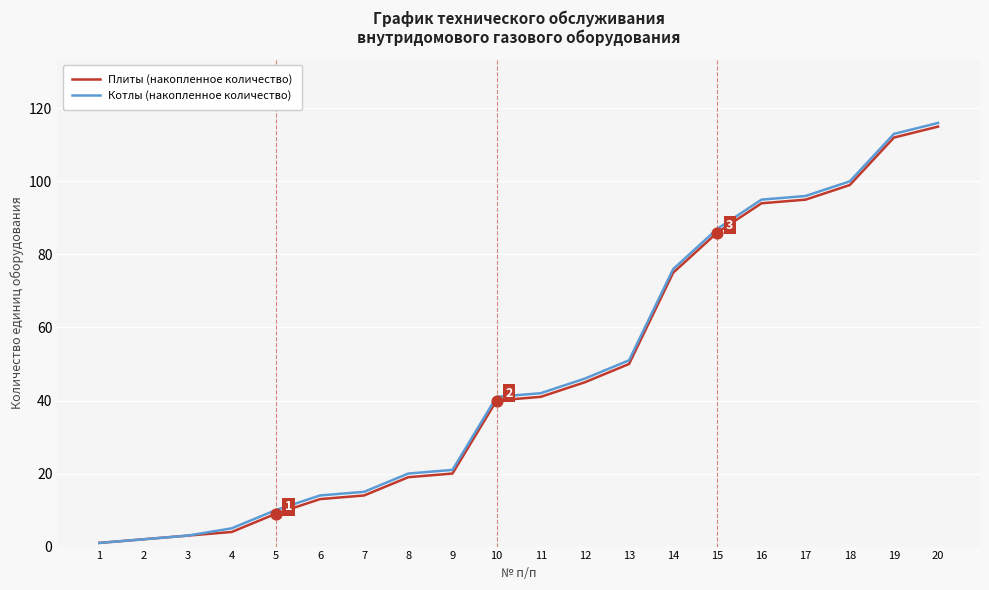

What are all the series names shown in the legend?

Плиты (накопленное количество), Котлы (накопленное количество)